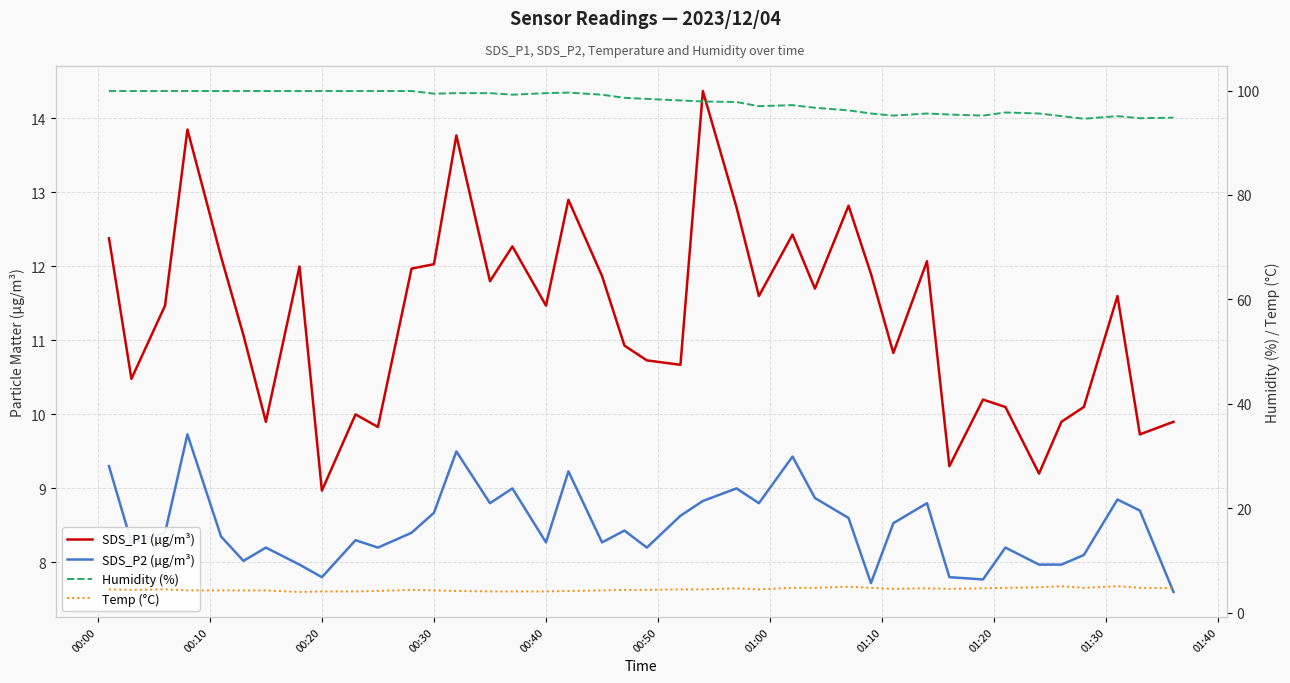

Count the number of data series in this chart.

4